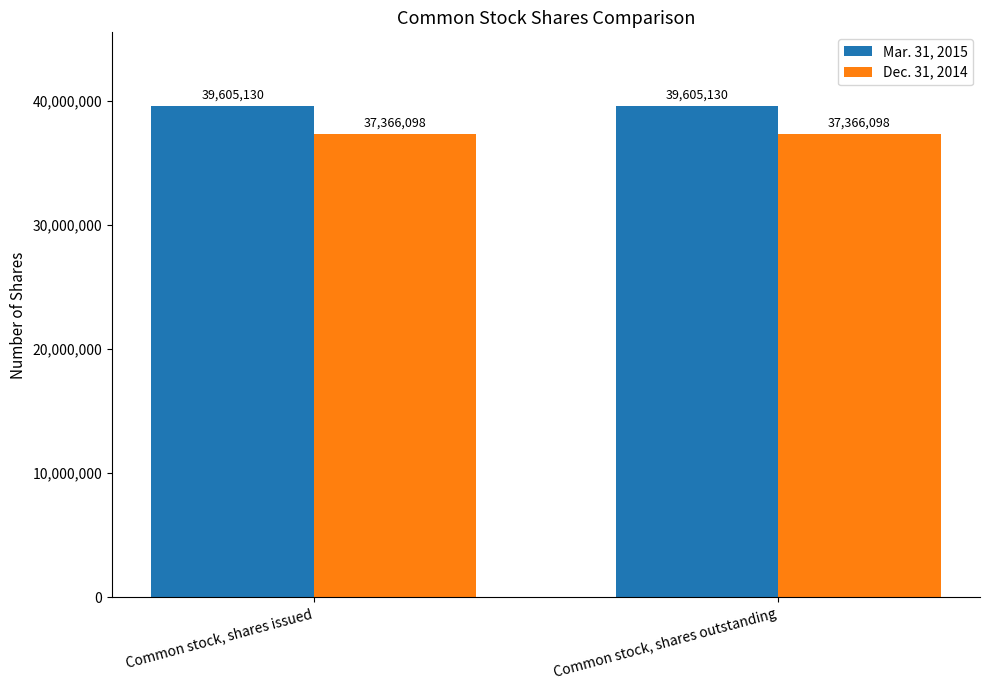

What is the minimum value shown in the chart?

37366098